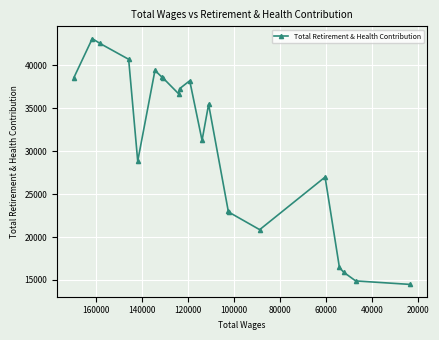

What is the value of the 9th point from the left?

36703